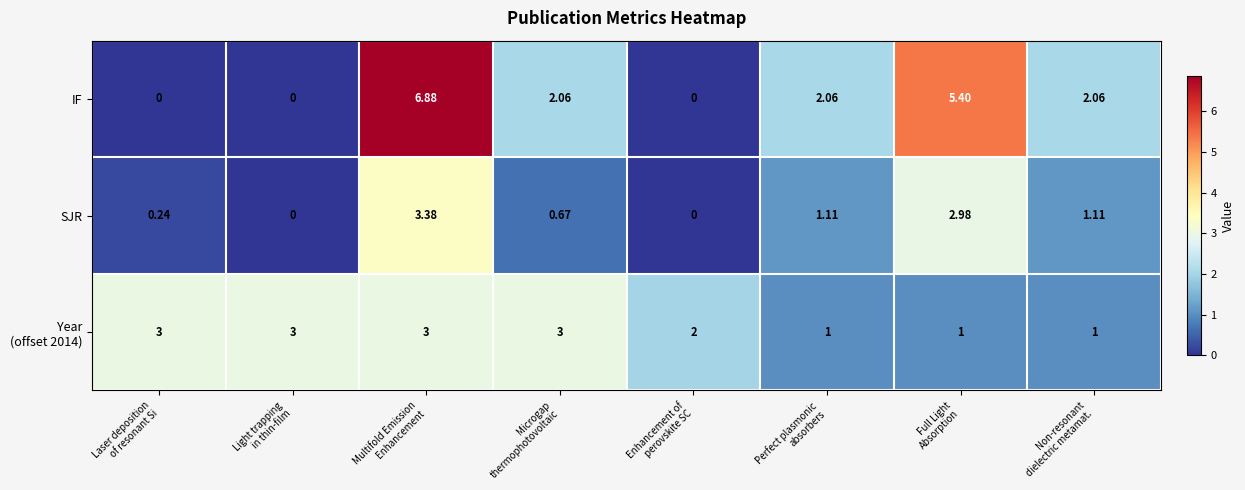

Which series has the widest spread of values?

IF